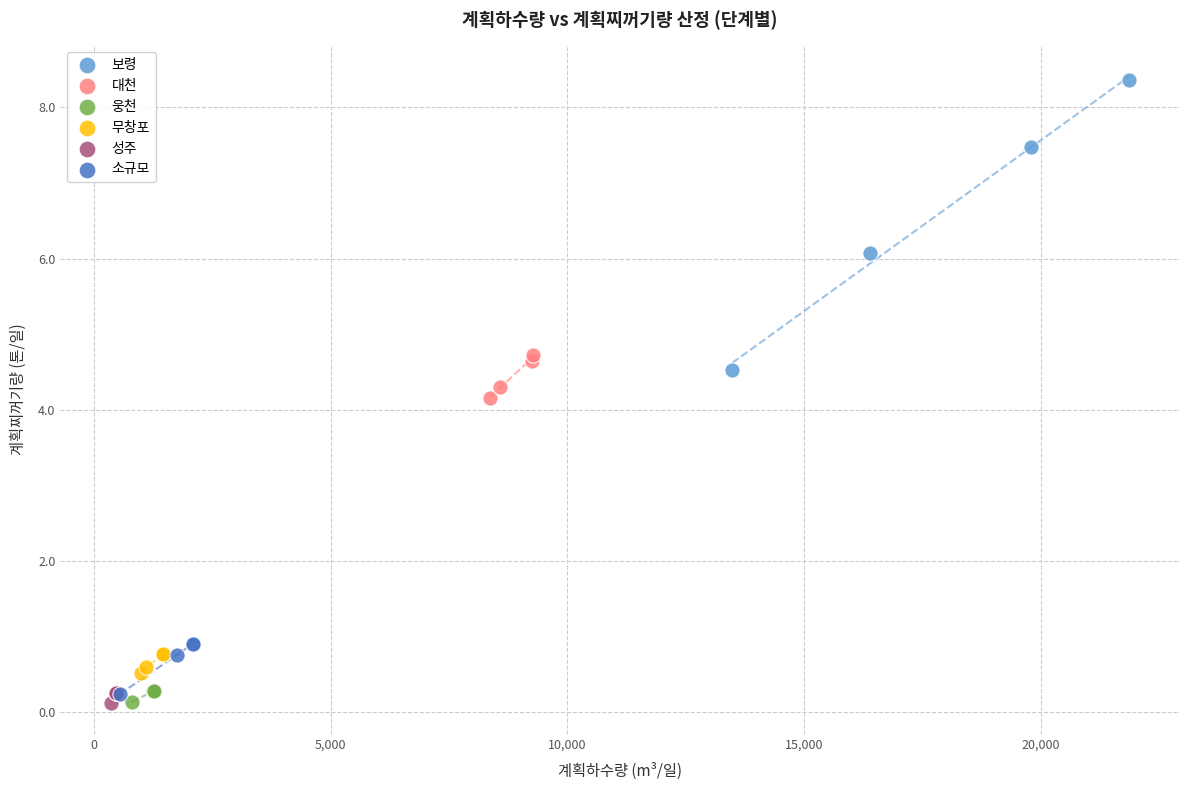

Which series has the largest Y range (max minus min)?

보령